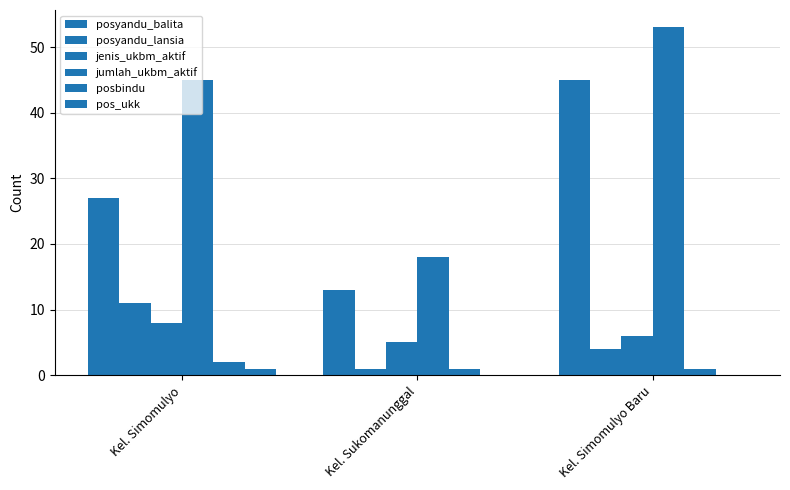

How many groups of bars are there?

3